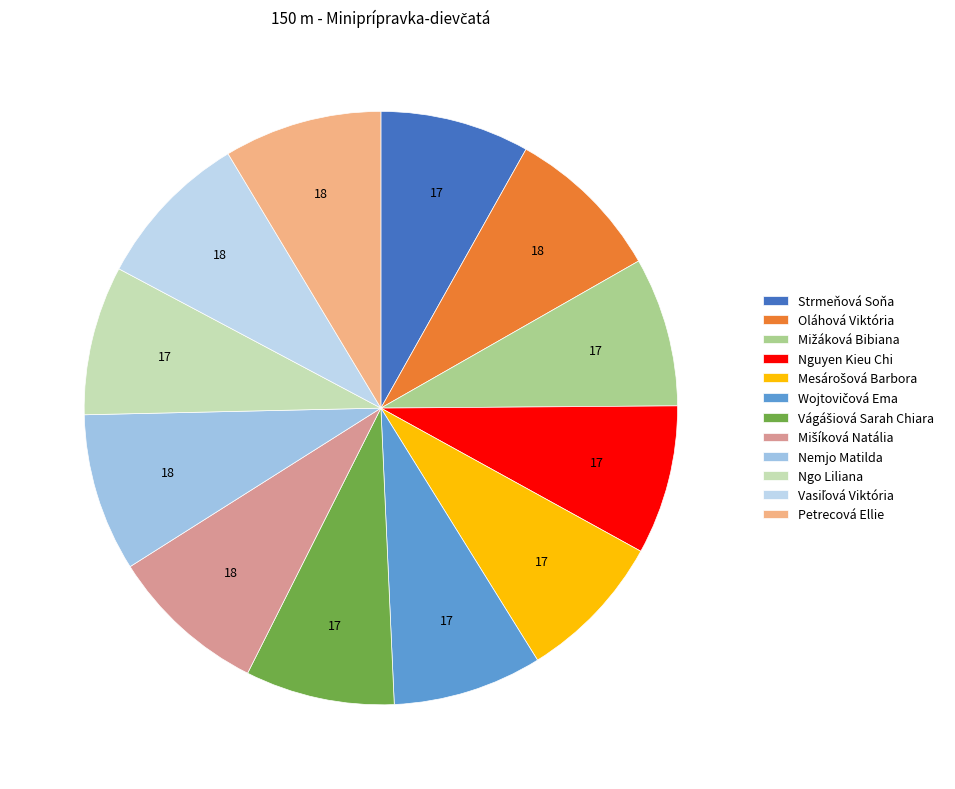

What is the smallest slice in the pie chart?

Strmeňová Soňa